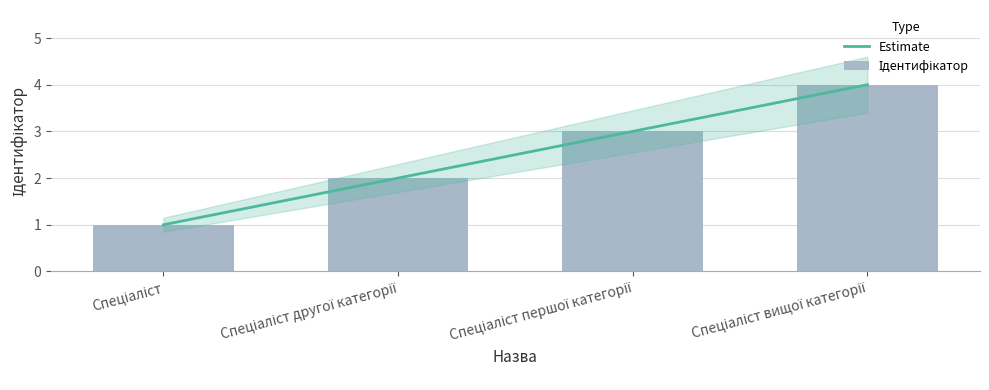

What is the greatest value displayed?

4